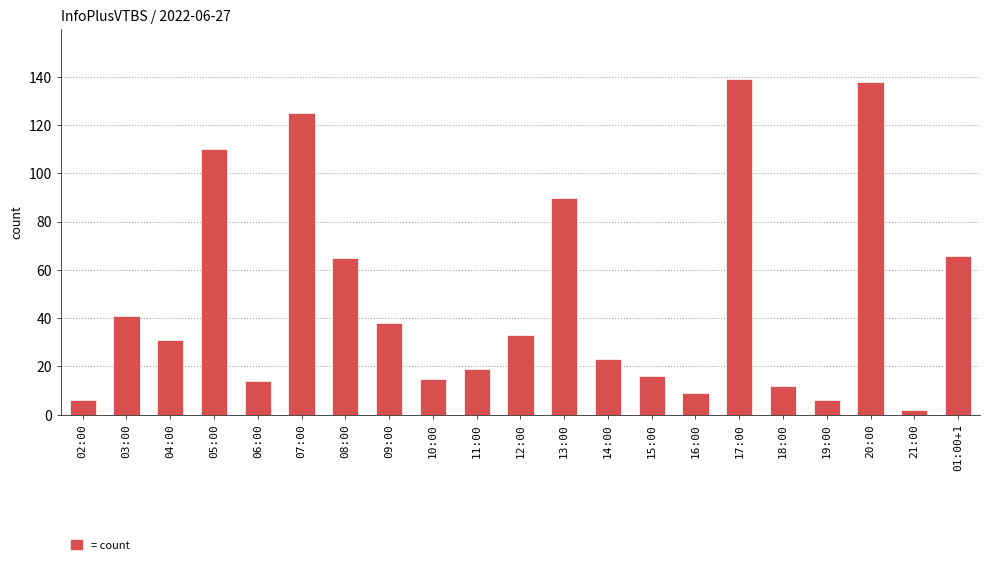

The chart shows a value of 169 at 05:00. True or false?

False